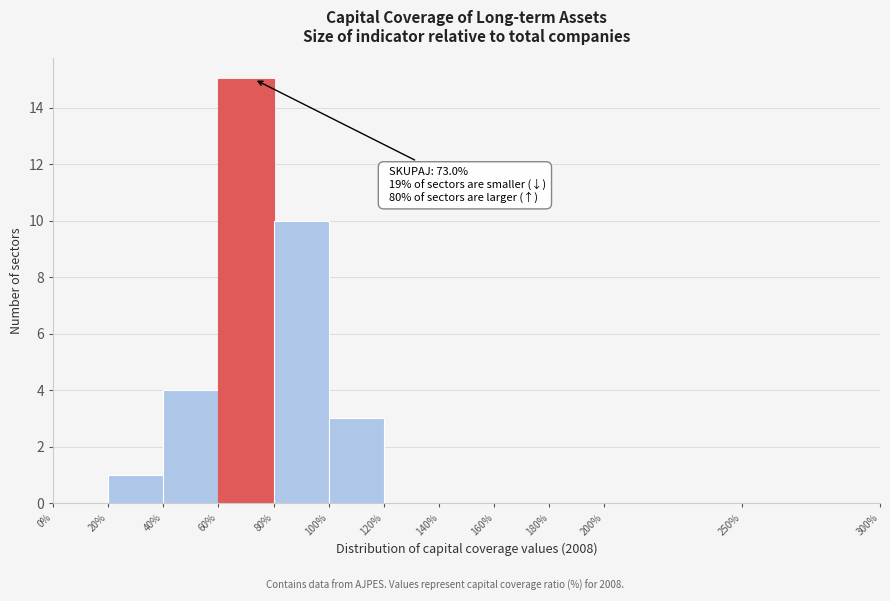

Which range on the x-axis has the tallest bar?

60% to 80%